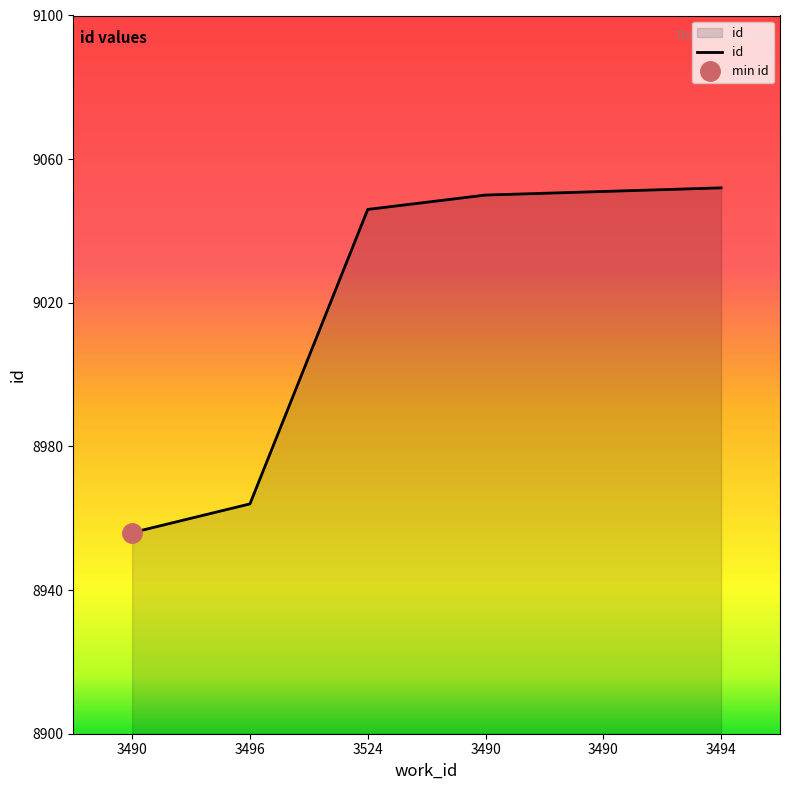

What is the maximum value shown in the chart?

9052